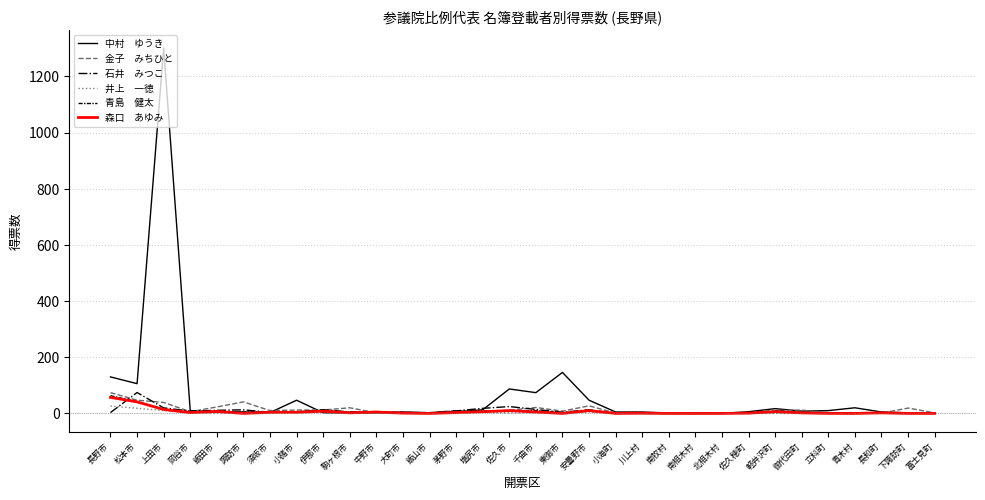

At which category is the sum across all series the highest?

上田市